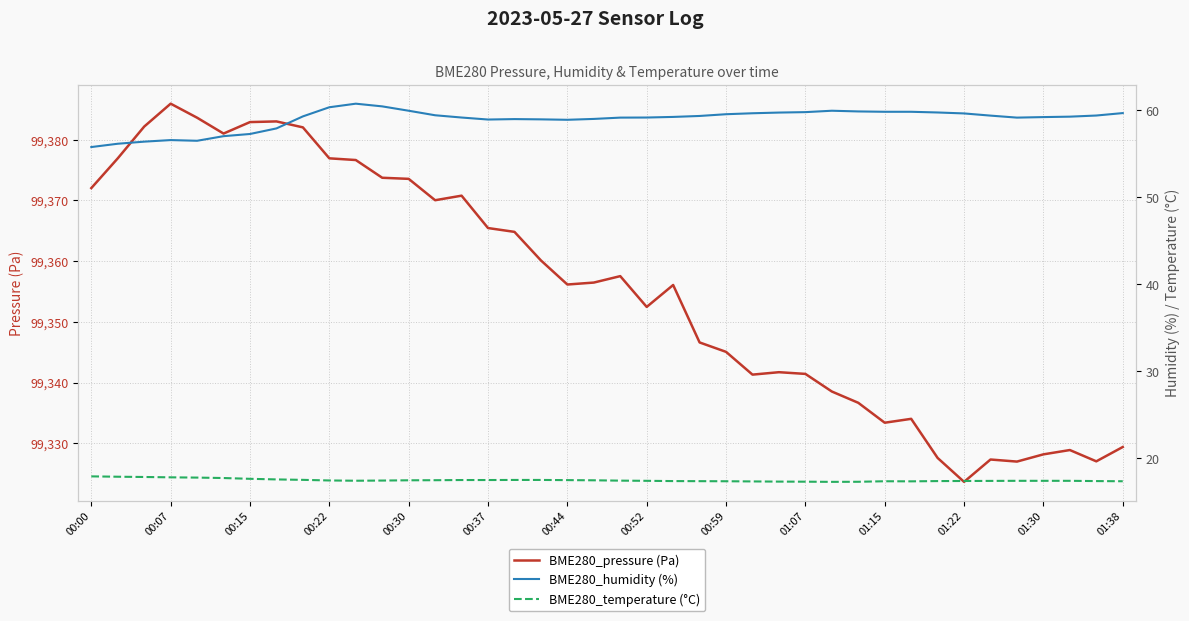

Rank the series by their maximum value, from lowest to highest.

BME280_temperature (°C), BME280_humidity (%), BME280_pressure (Pa)